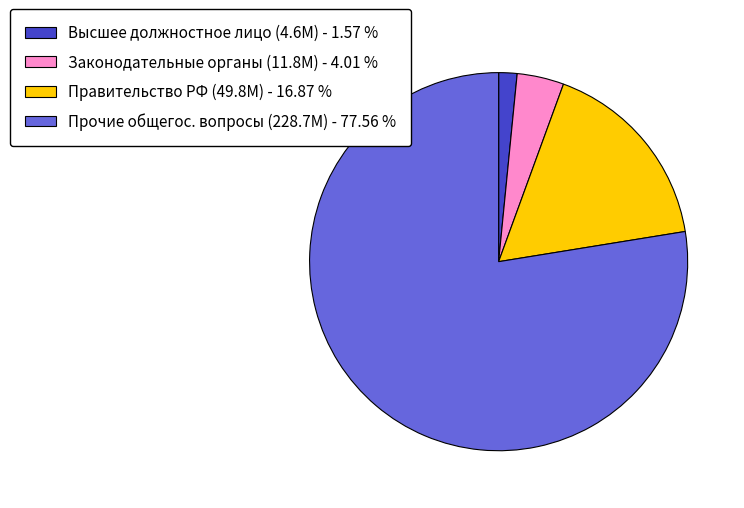

Do Правительство РФ (49.8М) - 16.87 % and Законодательные органы (11.8М) - 4.01 % together represent more than half of the pie?

No